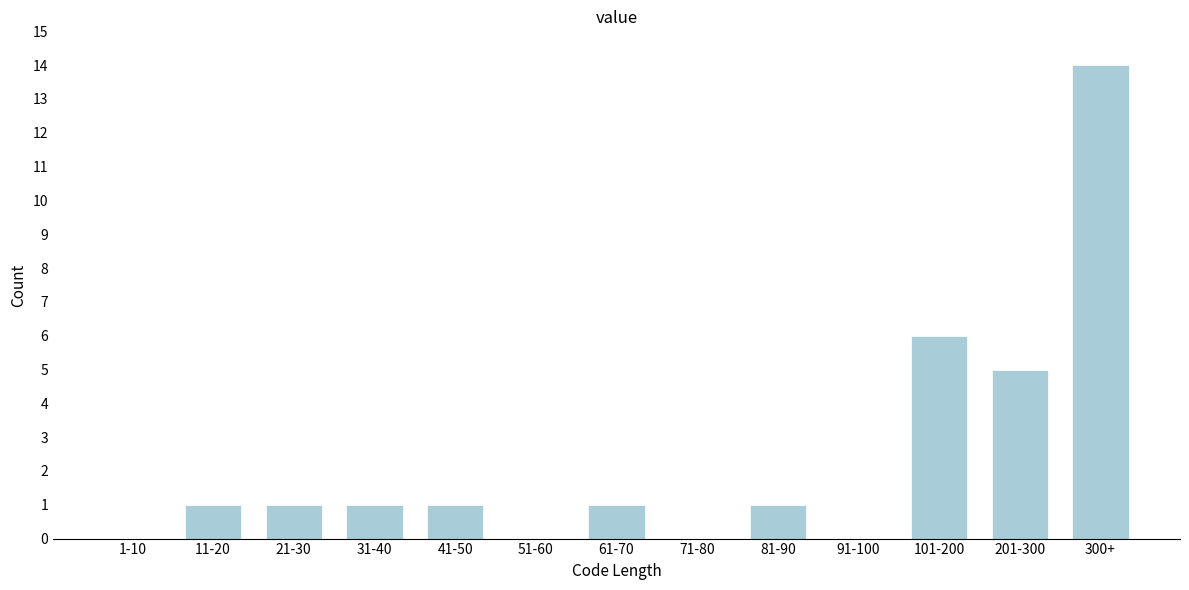

Reading left to right, what are all the values shown in this chart?

1-10=0	11-20=1	21-30=1	31-40=1	41-50=1	51-60=0	61-70=1	71-80=0	81-90=1	91-100=0	101-200=6	201-300=5	300+=14